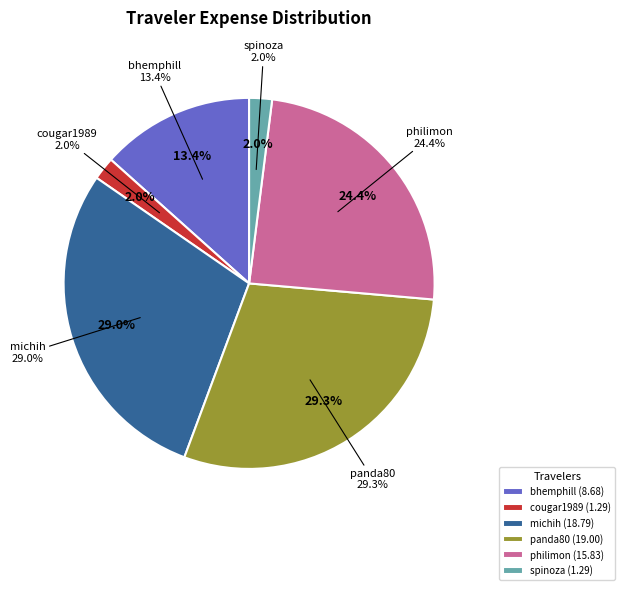

To the nearest percent, what percentage of the pie is bhemphill?

13%